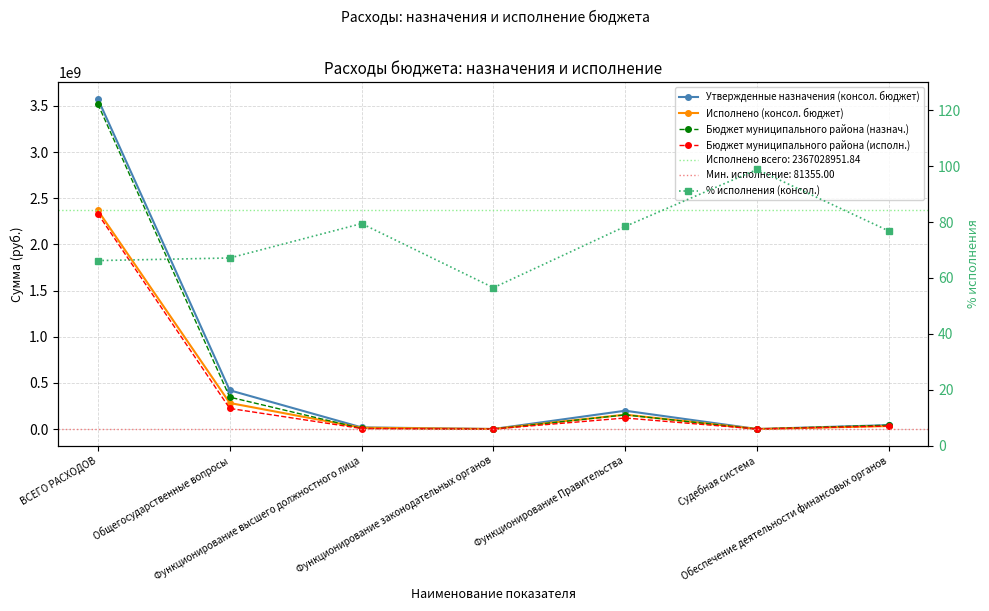

Is it true that Исполнено (консол. бюджет) equals 155364398.1 at Функционирование Правительства?

True